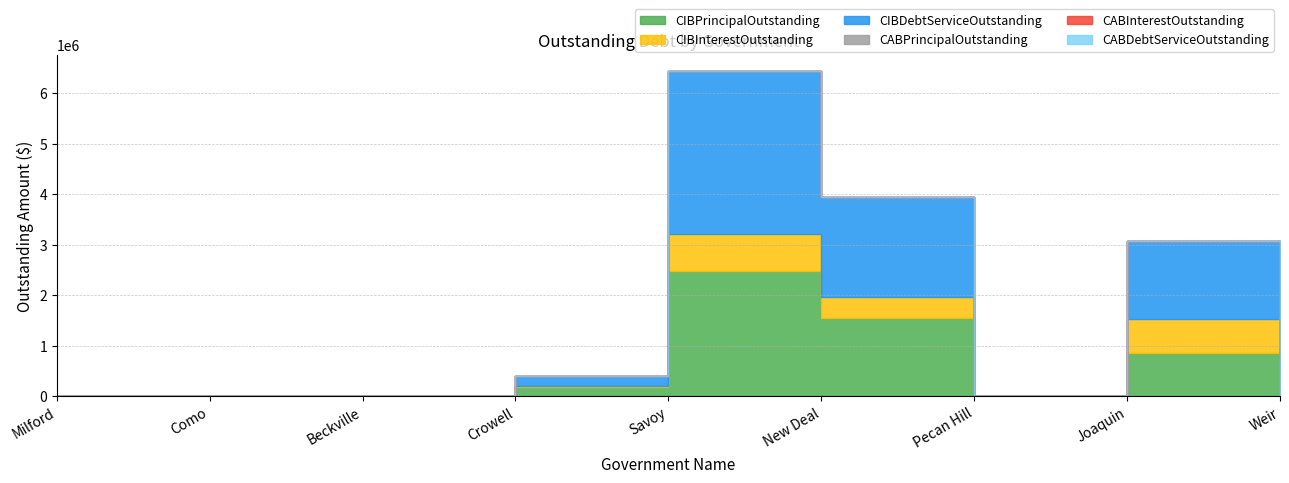

Reading right to left, list all the values displayed in this chart.

CIBPrincipalOutstanding: 0.0	865000.0	0.0	1542000.0	2470000.0	186000.0	0.0	0.0	0.0
CIBInterestOutstanding: 0.0	673294.3	0.0	426409.9	751088.0	19512.8	0.0	0.0	0.0
CIBDebtServiceOutstanding: 0.0	1538294.3	0.0	1968409.9	3221088.0	205512.8	0.0	0.0	0.0
CABPrincipalOutstanding: 0.0	0.0	0.0	0.0	0.0	0.0	0.0	0.0	0.0
CABInterestOutstanding: 0.0	0.0	0.0	0.0	0.0	0.0	0.0	0.0	0.0
CABDebtServiceOutstanding: 0.0	0.0	0.0	0.0	0.0	0.0	0.0	0.0	0.0